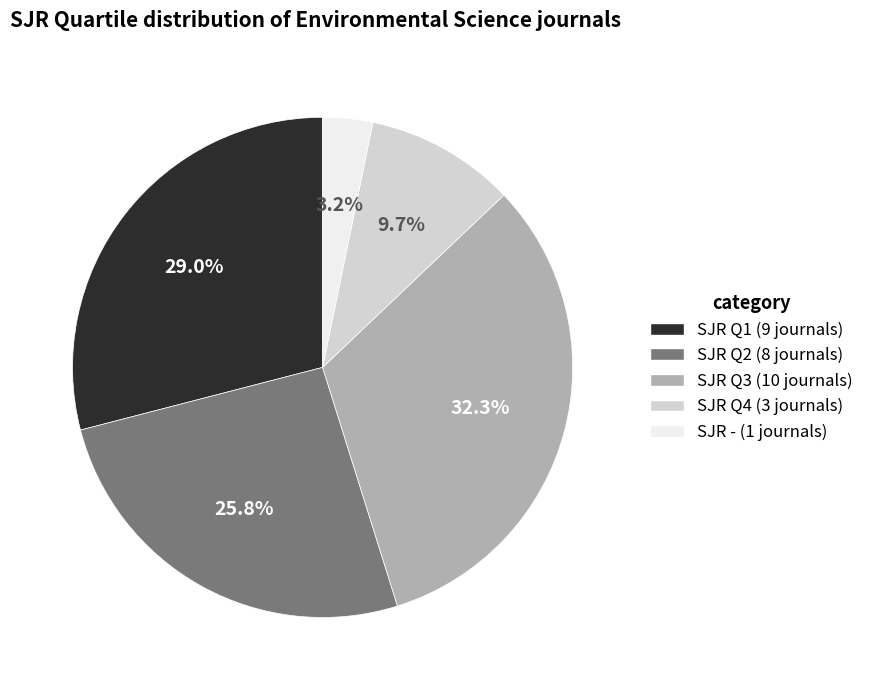

To the nearest percent, what is the average slice percentage?

20%